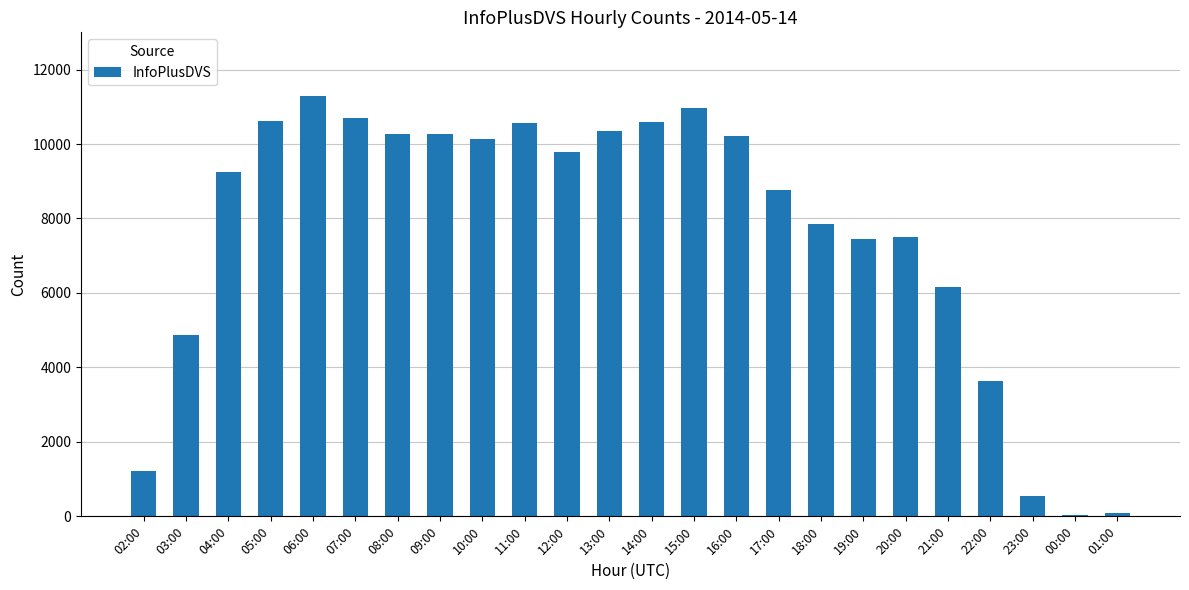

Is it true that the value at 08:00 is 4593?

False